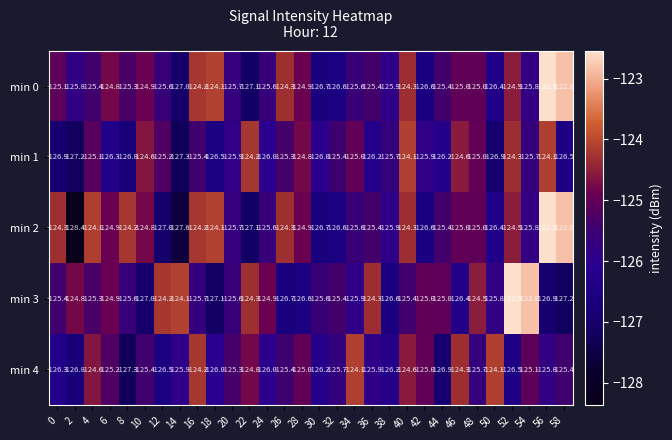

Which series has the largest total across all categories?

min 0